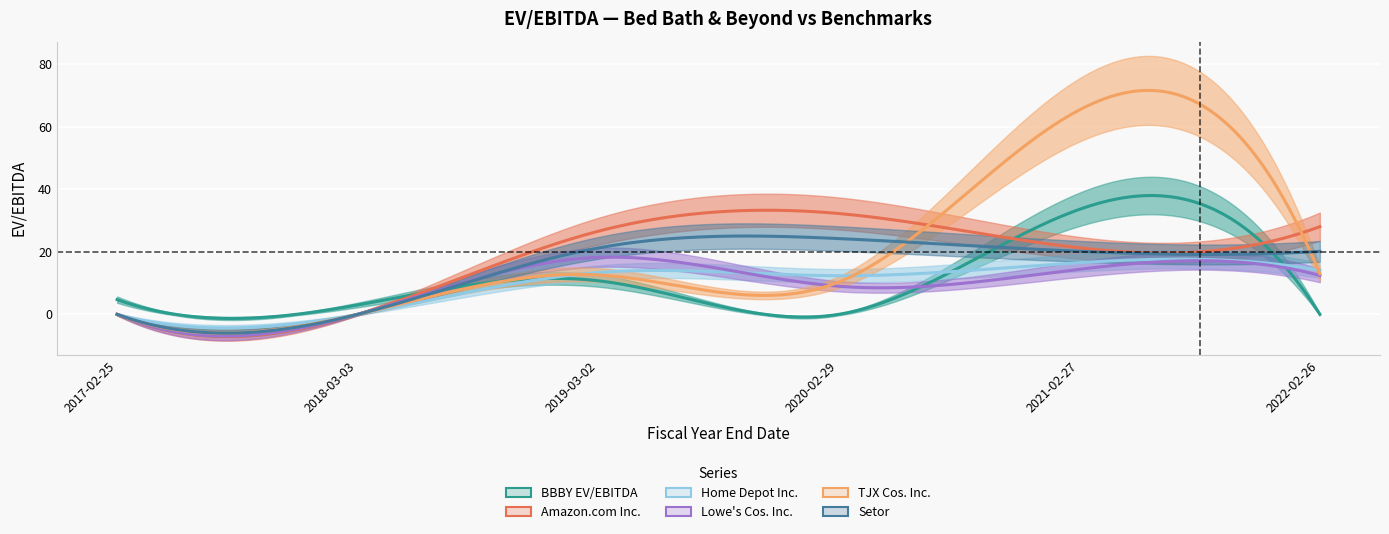

What is the label of the 1st point from the left?

2017-02-25